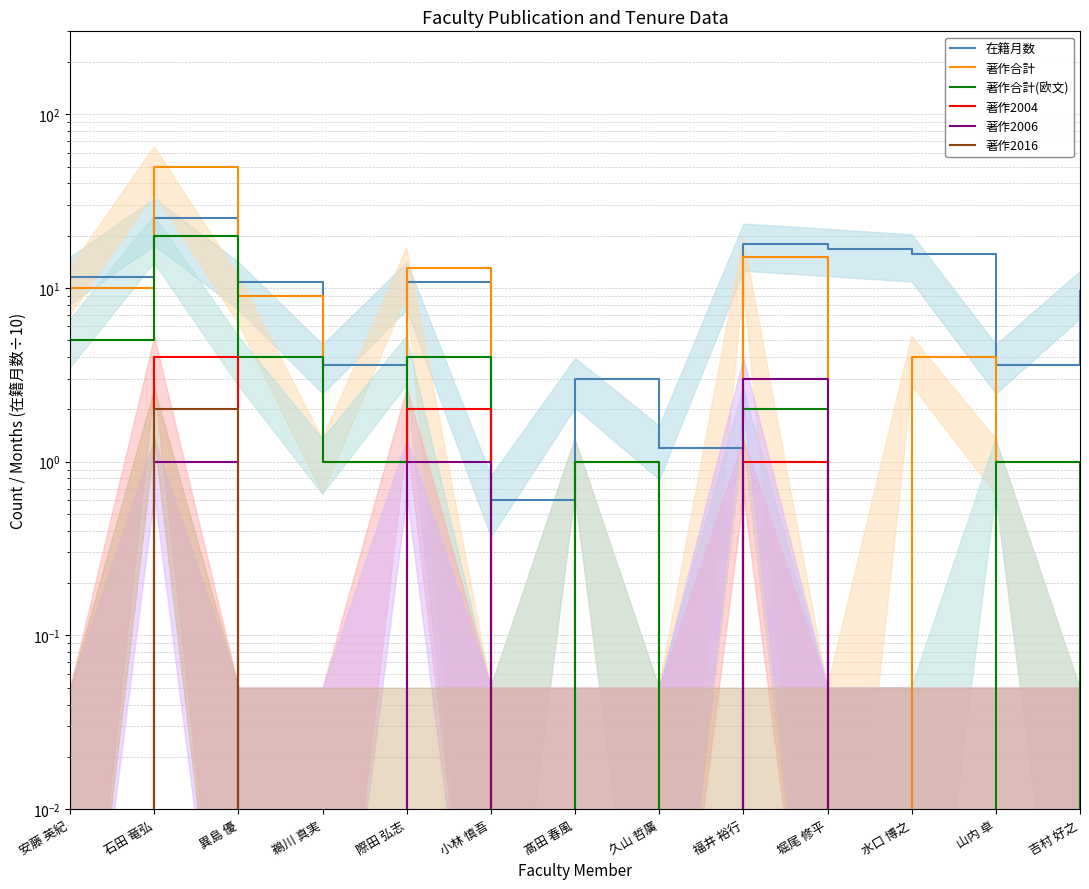

What position from the right is 小林 慎吾?

8